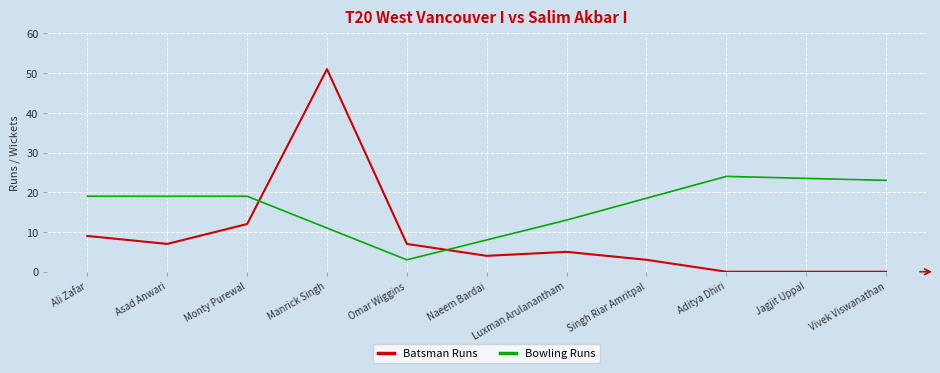

At which label does the data first exceed 5?

Ali Zafar